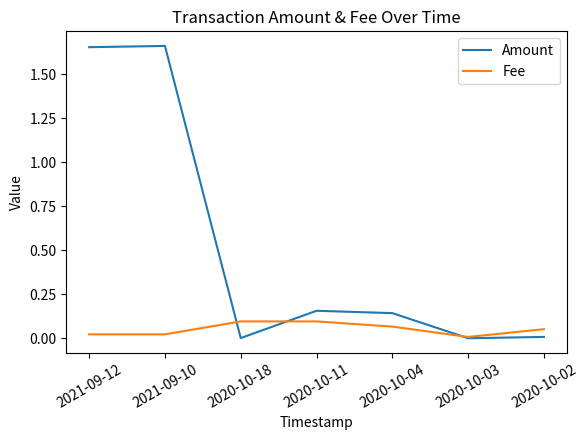

Which series has the largest total across all categories?

Amount